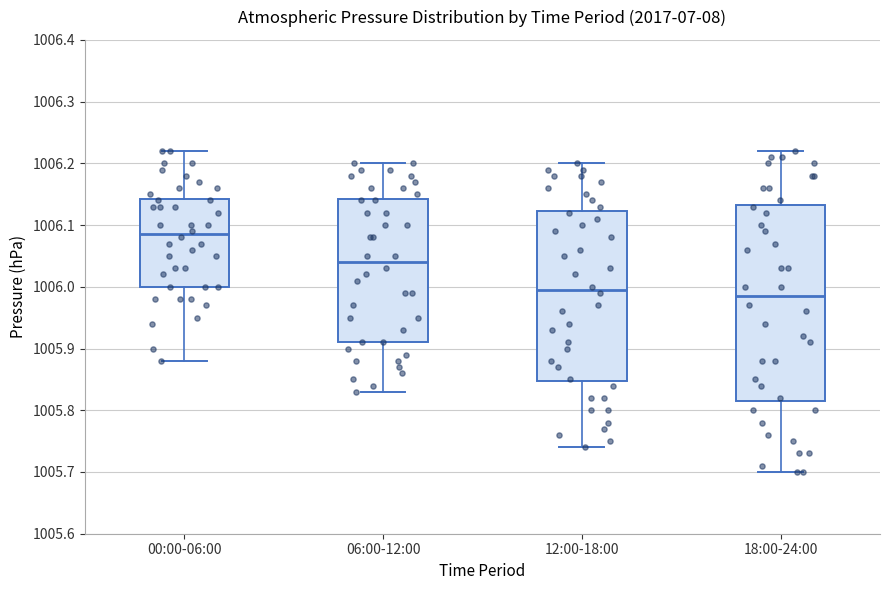

Reading left to right, transcribe this box plot: for each box, give where its median line is, the range the box spans, and where its two whiskers end, as read against the y-axis. The values are not printed on the chart, so give them approximately, as read against the axis.

00:00-06:00: median 1006.09, box 1006.00 to 1006.14, whiskers 1005.88 to 1006.22
06:00-12:00: median 1006.04, box 1005.91 to 1006.14, whiskers 1005.83 to 1006.20
12:00-18:00: median 1006.00, box 1005.85 to 1006.12, whiskers 1005.74 to 1006.20
18:00-24:00: median 1005.99, box 1005.82 to 1006.13, whiskers 1005.70 to 1006.22